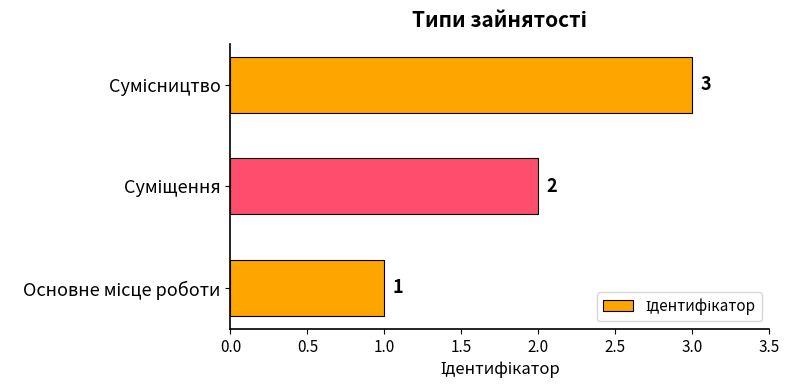

Count the values in the range 1 to 3.

3